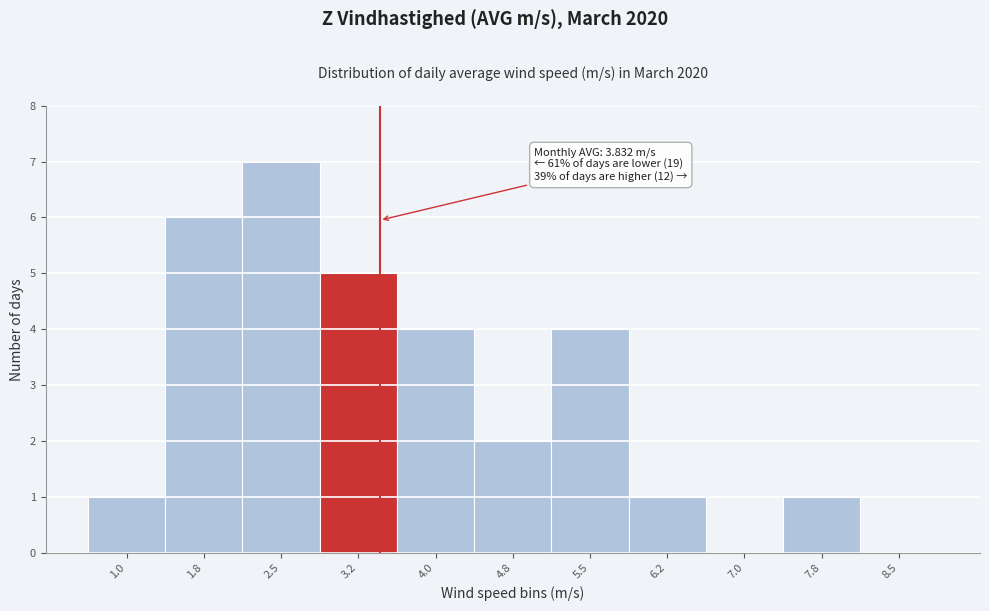

Reading left to right, what are all the values shown in this chart?

1.0=1	1.8=6	2.5=7	3.2=5	4.0=4	4.8=2	5.5=4	6.2=1	7.0=0	7.8=1	8.5=0